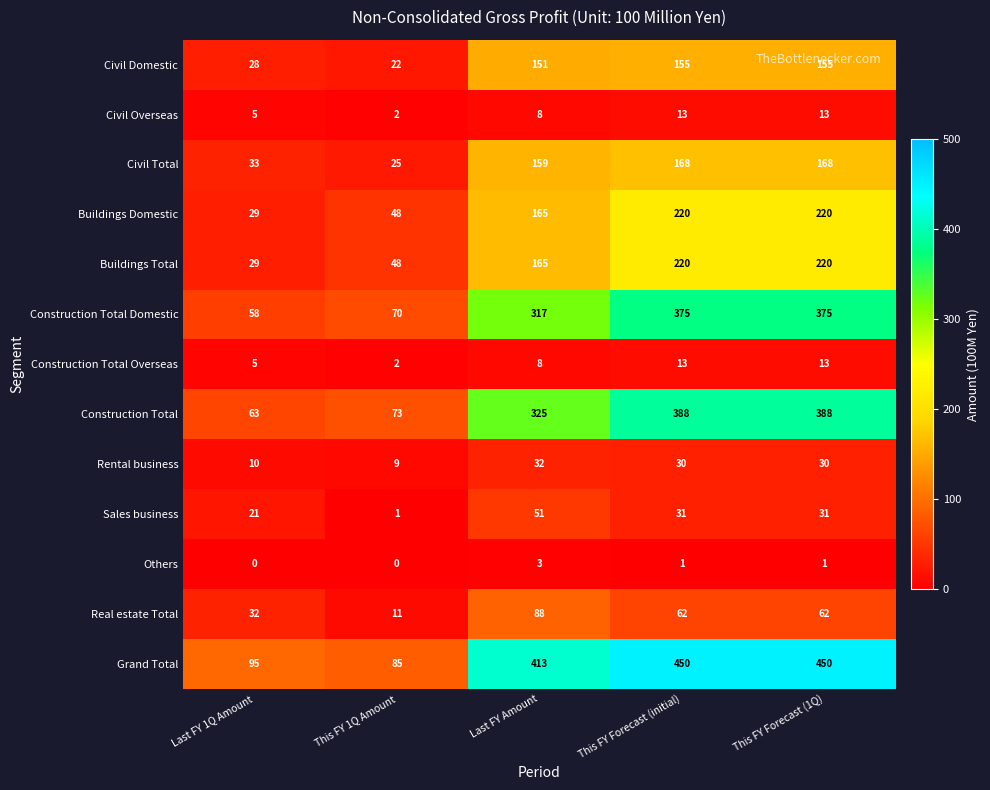

What is the spread (max minus min) of values at This FY Forecast (initial)?

449